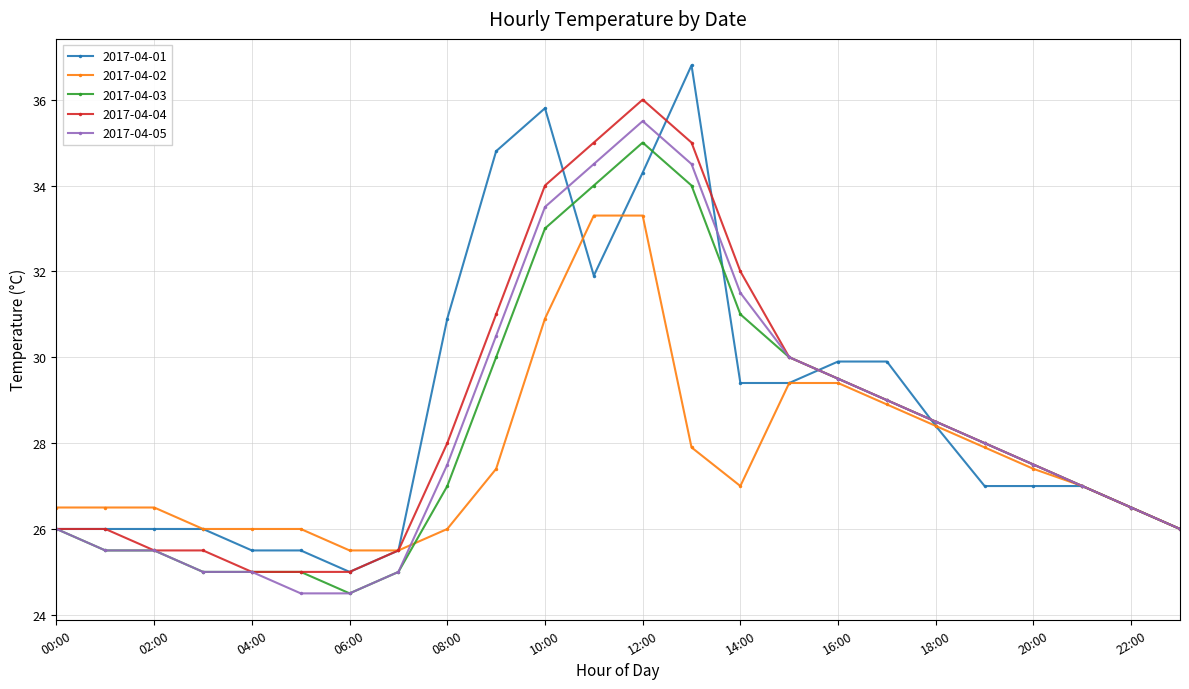

Reading right to left, transcribe all the data shown in this chart.

2017-04-01: 26.0	26.5	27.0	27.0	27.0	28.4	29.9	29.9	29.4	29.4	36.8	34.3	31.9	35.8	34.8	30.9	25.5	25.0	25.5	25.5	26.0	26.0	26.0	26.0
2017-04-02: 26.0	26.5	27.0	27.4	27.9	28.4	28.9	29.4	29.4	27.0	27.9	33.3	33.3	30.9	27.4	26.0	25.5	25.5	26.0	26.0	26.0	26.5	26.5	26.5
2017-04-03: 26.0	26.5	27.0	27.5	28.0	28.5	29.0	29.5	30.0	31.0	34.0	35.0	34.0	33.0	30.0	27.0	25.0	24.5	25.0	25.0	25.0	25.5	25.5	26.0
2017-04-04: 26.0	26.5	27.0	27.5	28.0	28.5	29.0	29.5	30.0	32.0	35.0	36.0	35.0	34.0	31.0	28.0	25.5	25.0	25.0	25.0	25.5	25.5	26.0	26.0
2017-04-05: 26.0	26.5	27.0	27.5	28.0	28.5	29.0	29.5	30.0	31.5	34.5	35.5	34.5	33.5	30.5	27.5	25.0	24.5	24.5	25.0	25.0	25.5	25.5	26.0